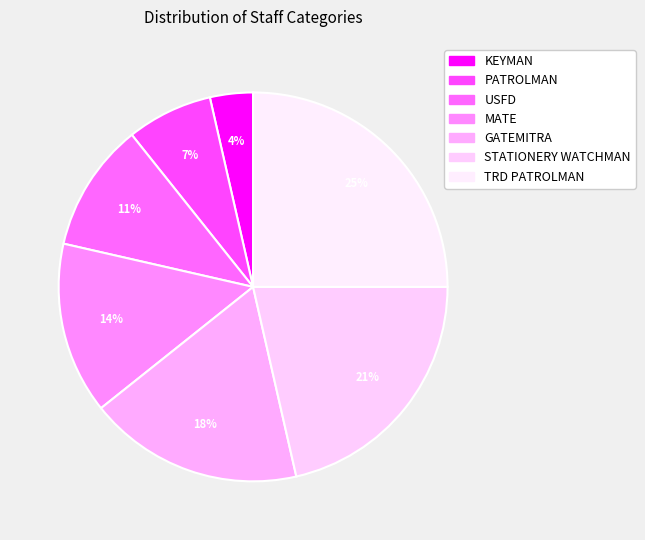

Is it true that KEYMAN is 4% of the pie?

True